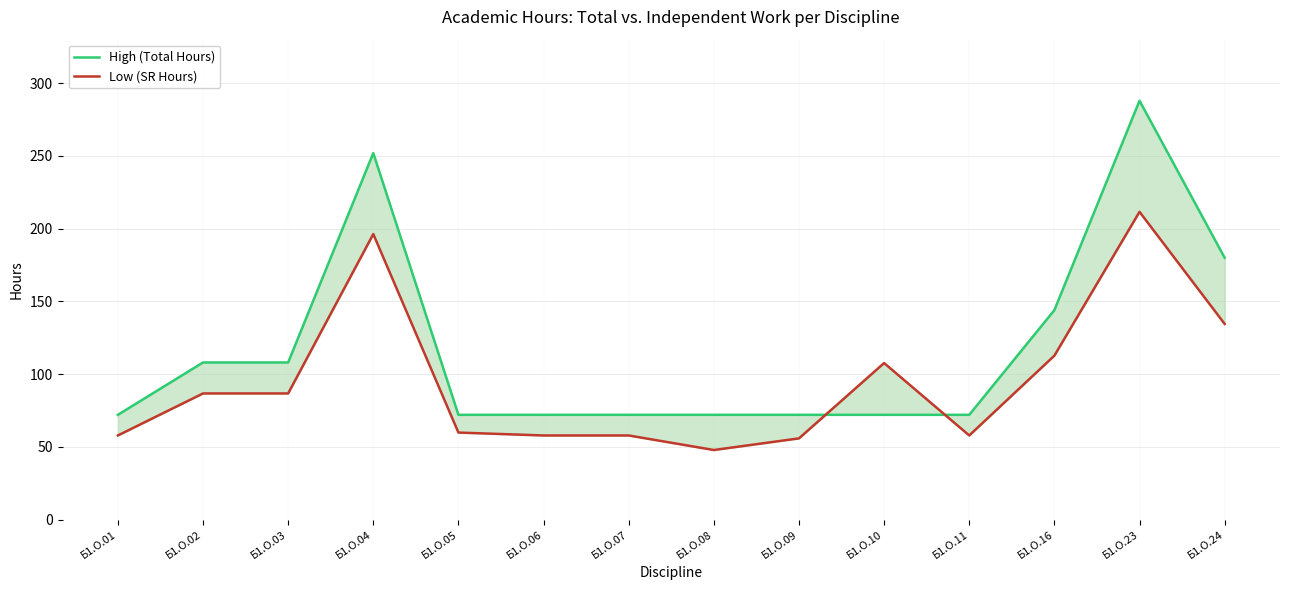

How many distinct data groups are displayed?

2